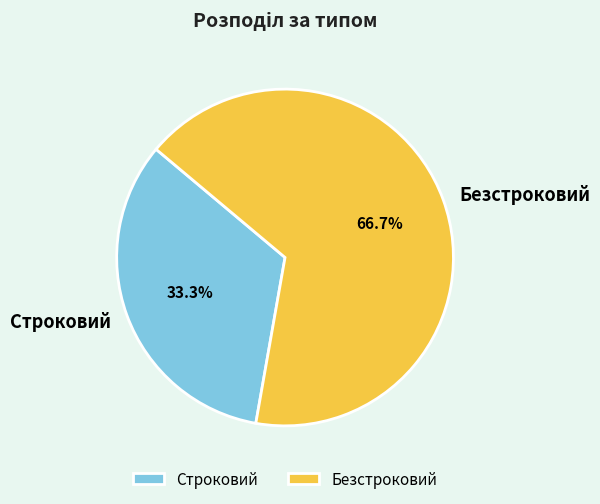

To the nearest percent, what percentage of the pie is Строковий?

33%